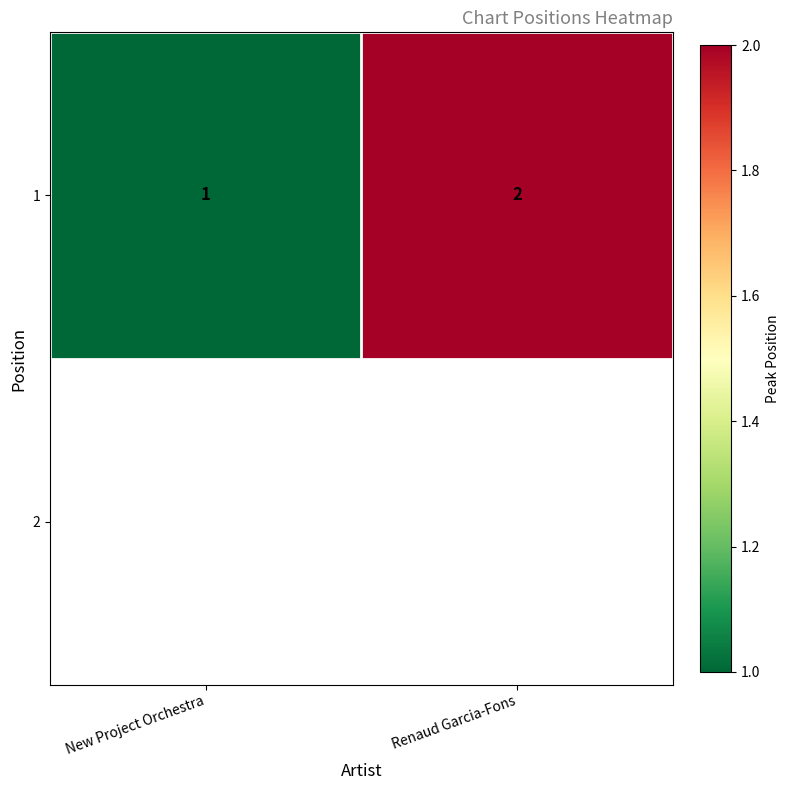

What is the maximum value shown in the chart?

2